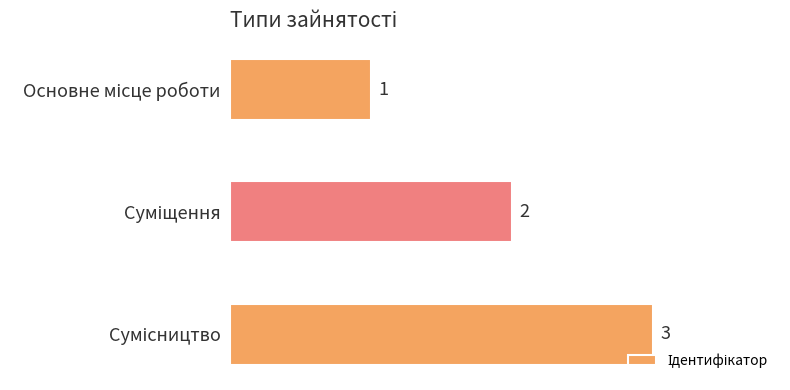

What is the maximum value shown in the chart?

3